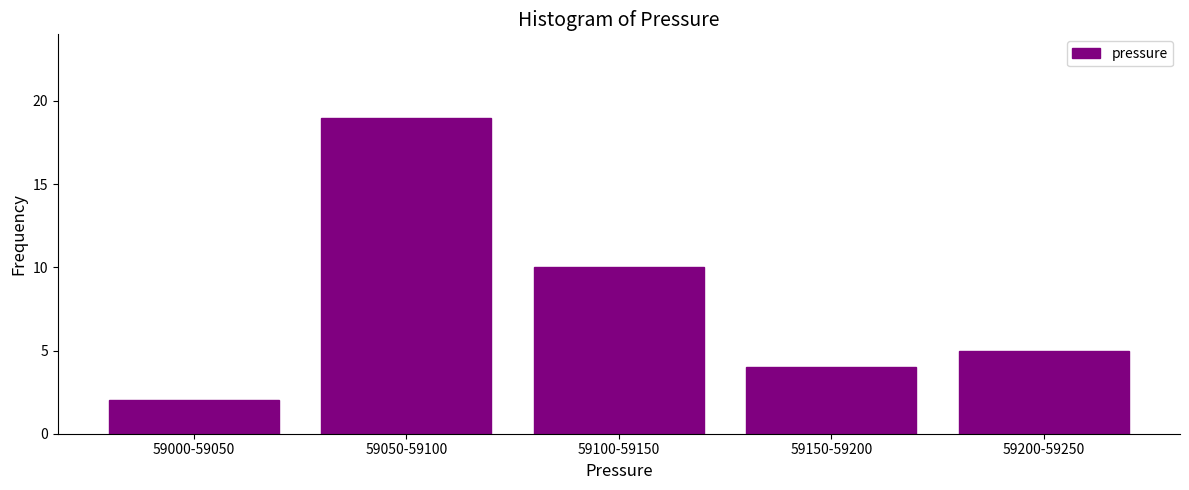

Reading left to right, extract all data points from this chart.

59000-59050=2	59050-59100=19	59100-59150=10	59150-59200=4	59200-59250=5